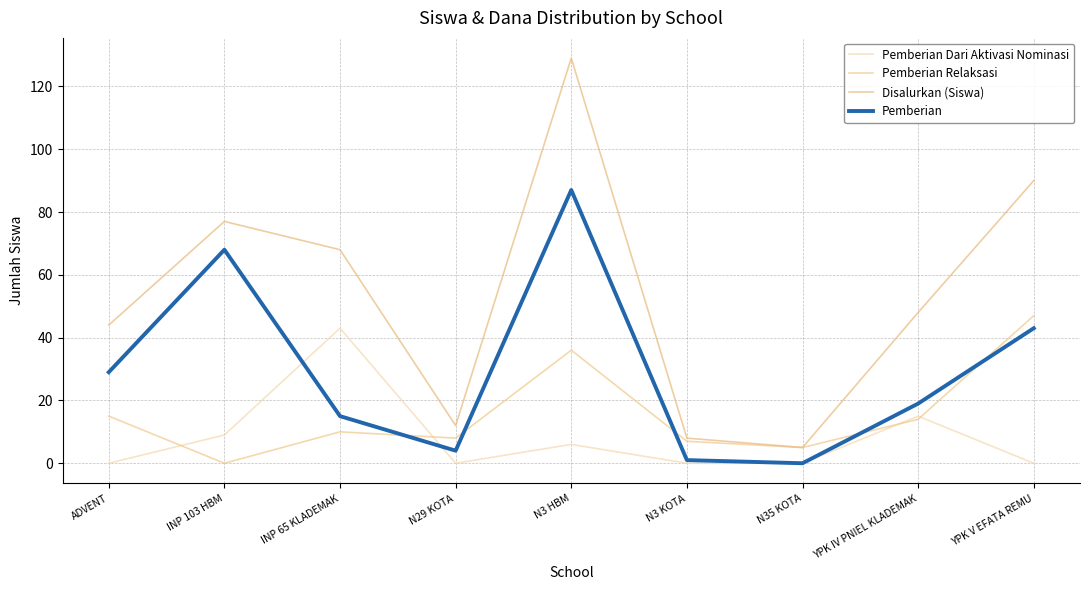

At which label does Pemberian reach its peak?

N3 HBM